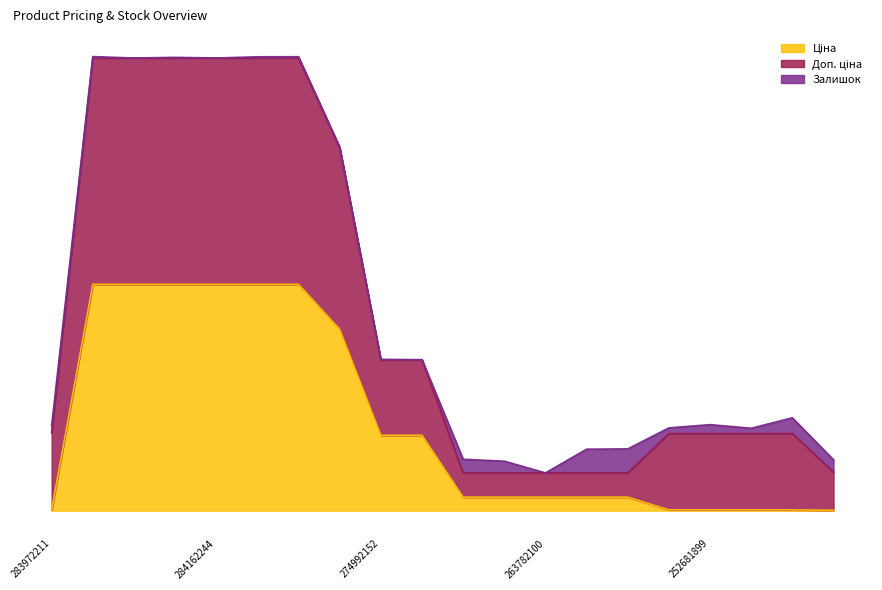

What is the total value across all series at 274992152?

94.1